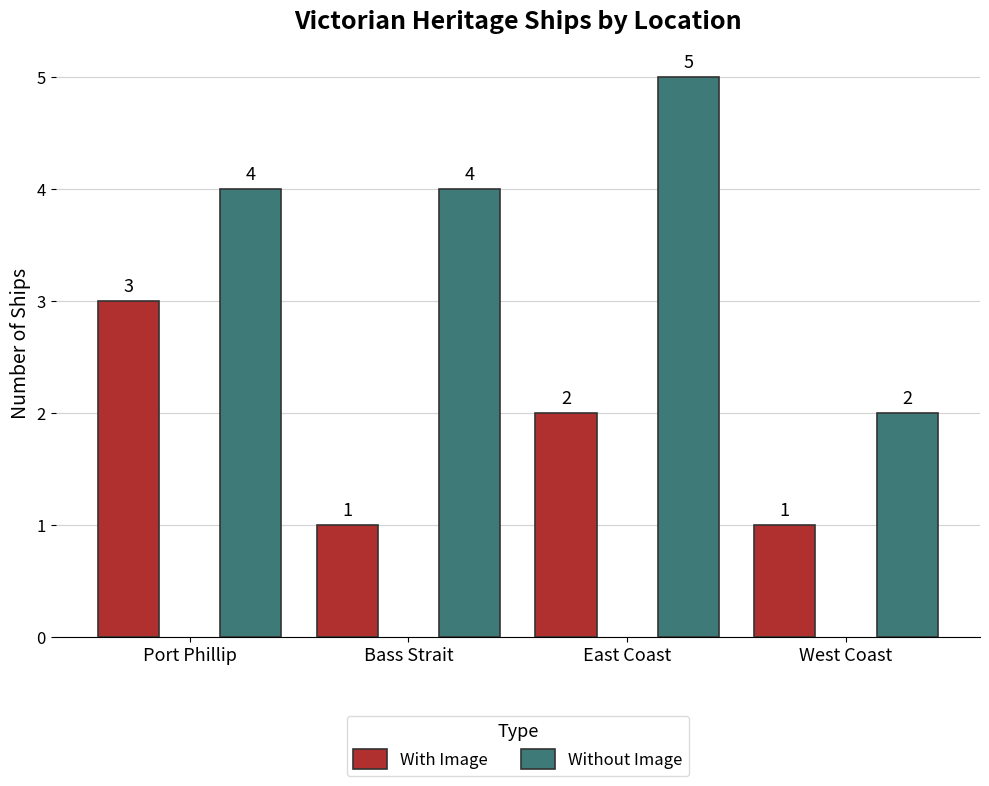

What is the sum of the Without Image values at East Coast and West Coast?

7